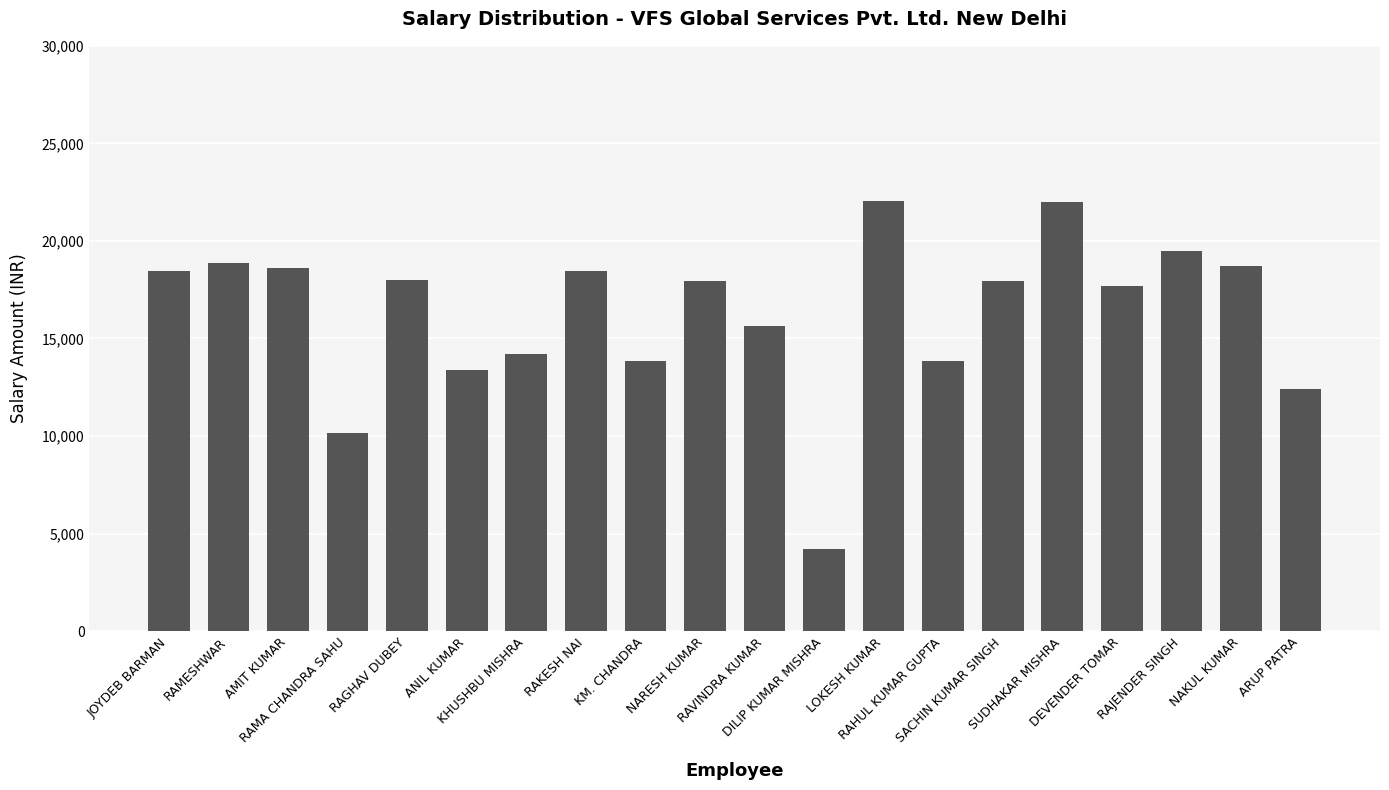

What is the difference between the values at NAKUL KUMAR and SACHIN KUMAR SINGH?

769